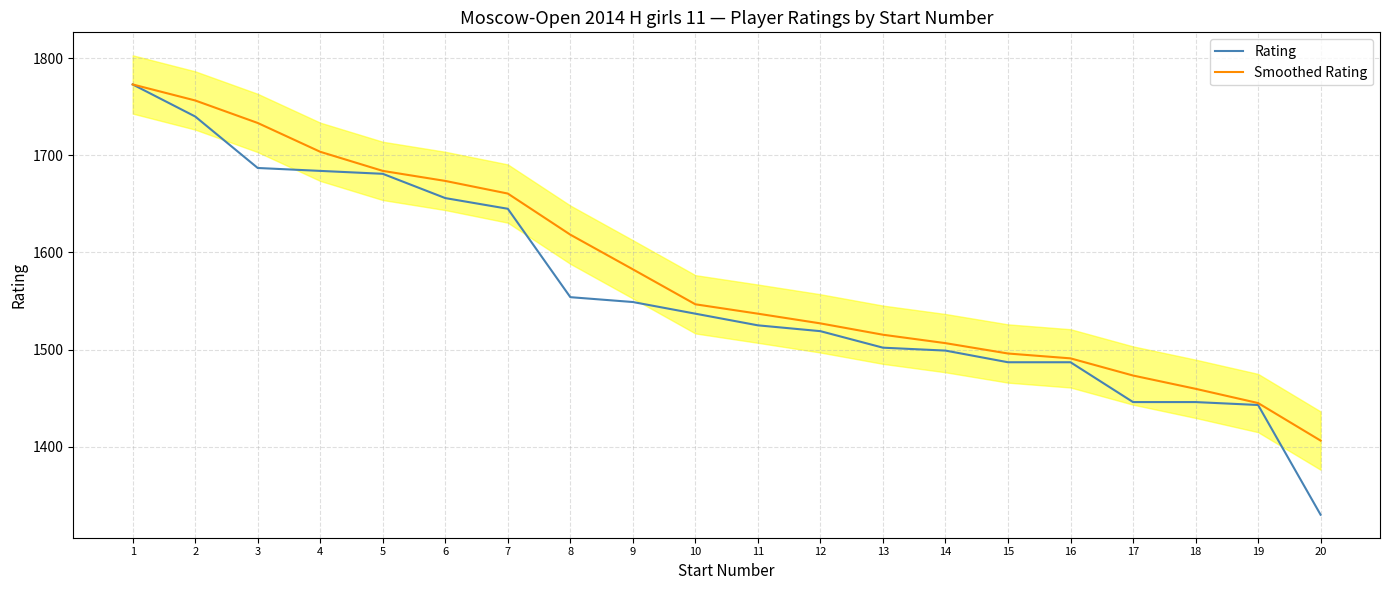

List the series in order of their peak value, highest first.

Rating, Smoothed Rating